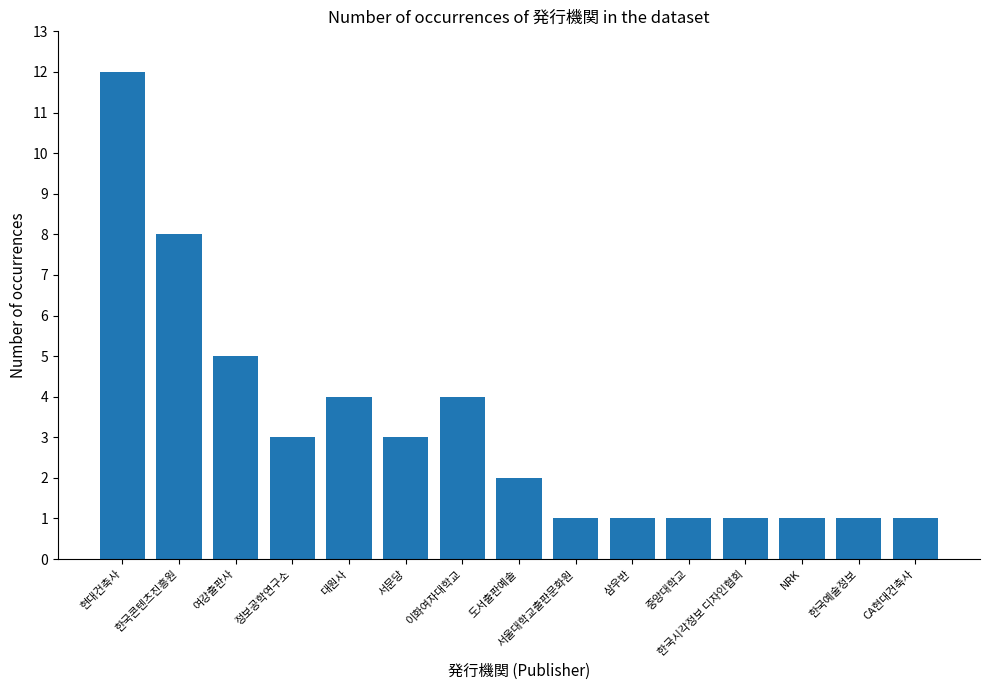

Reading left to right, what are all the values shown in this chart?

현대건축사=12	한국콘텐츠진흥원=8	여강출판사=5	정보공학연구소=3	대원사=4	서문당=3	이화여자대학교=4	도서출판예솔=2	서울대학교출판문화원=1	삼우반=1	중앙대학교=1	한국시각정보 디자인협회=1	NRK=1	한국예술정보=1	CA현대건축사=1